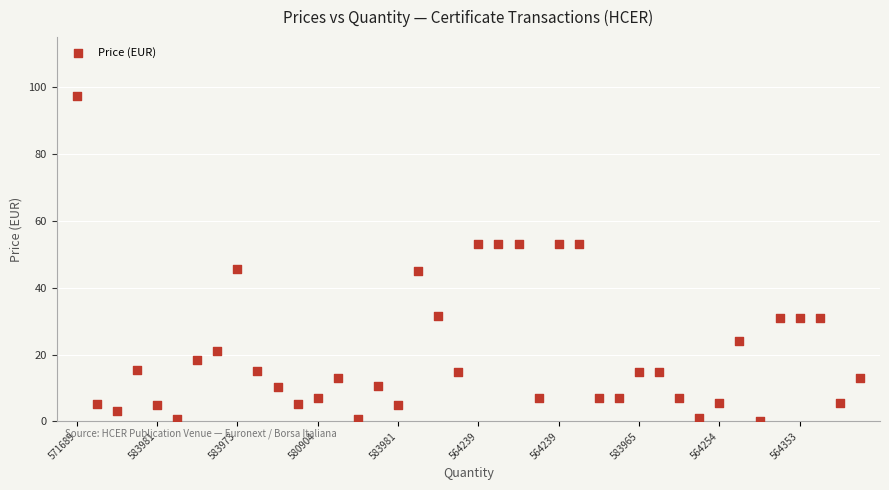

What is the range of Y values (max minus min)?

97.2